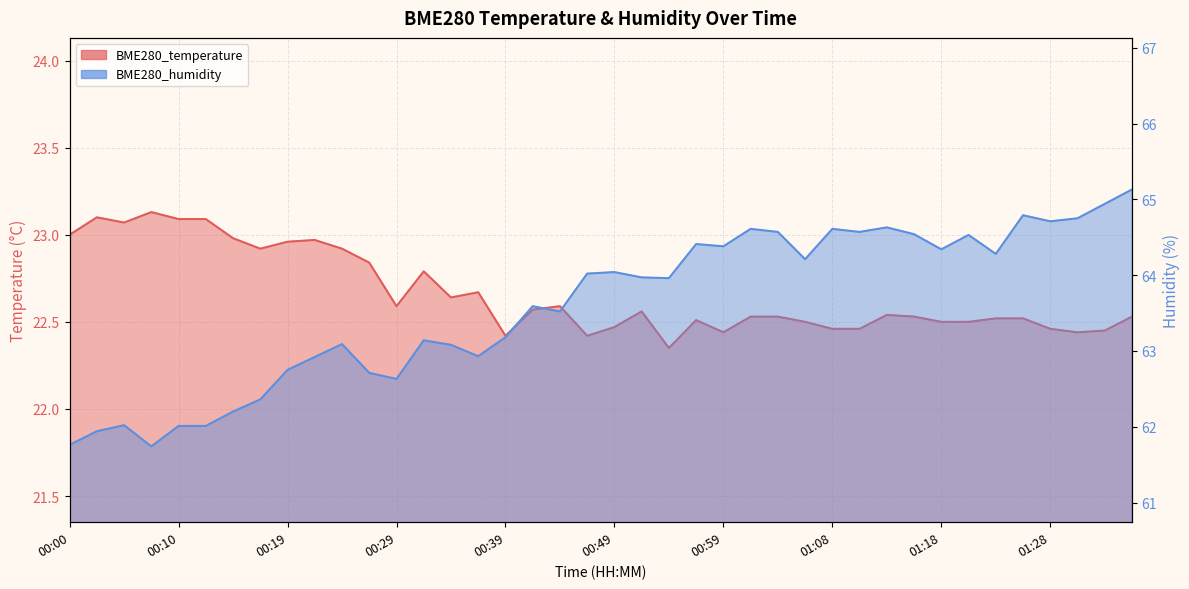

Reading left to right, transcribe all the data shown in this chart.

BME280_temperature: 23.0	23.1	23.1	23.1	23.1	23.1	23.0	22.9	23.0	23.0	22.9	22.8	22.6	22.8	22.6	22.7	22.4	22.6	22.6	22.4	22.5	22.6	22.4	22.5	22.4	22.5	22.5	22.5	22.5	22.5	22.5	22.5	22.5	22.5	22.5	22.5	22.5	22.4	22.4	22.5
BME280_humidity: 61.8	61.9	62.0	61.7	62.0	62.0	62.2	62.4	62.8	62.9	63.1	62.7	62.6	63.1	63.1	62.9	63.2	63.6	63.5	64.0	64.0	64.0	64.0	64.4	64.4	64.6	64.6	64.2	64.6	64.6	64.6	64.5	64.3	64.5	64.3	64.8	64.7	64.8	64.9	65.1